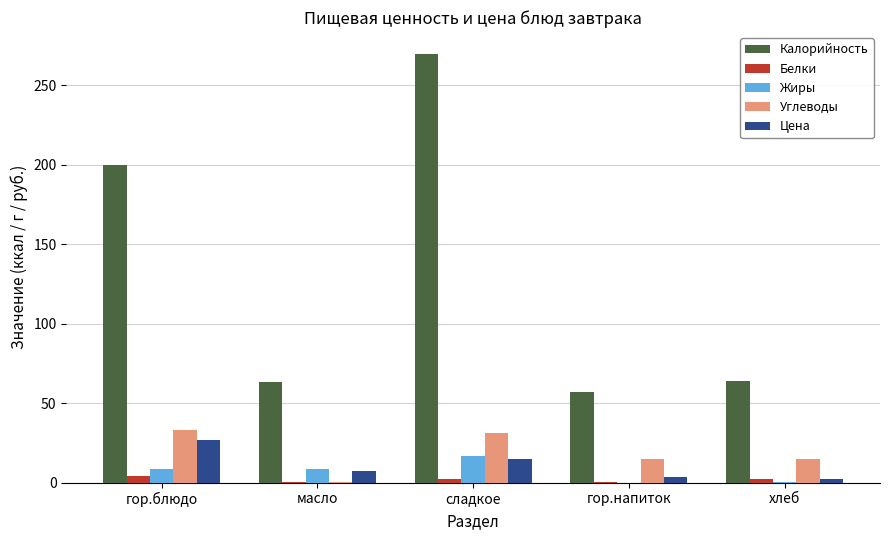

What is the sum of the Калорийность values at гор.напиток and хлеб?

120.9